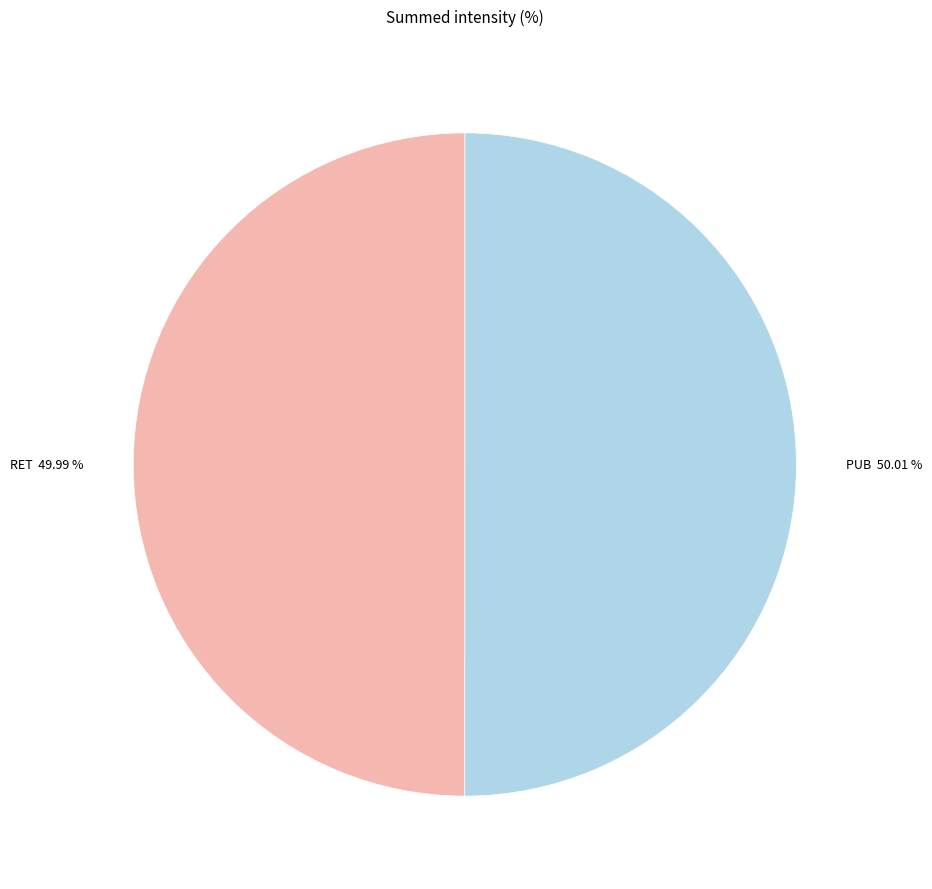

Count the number of slices in the pie.

2